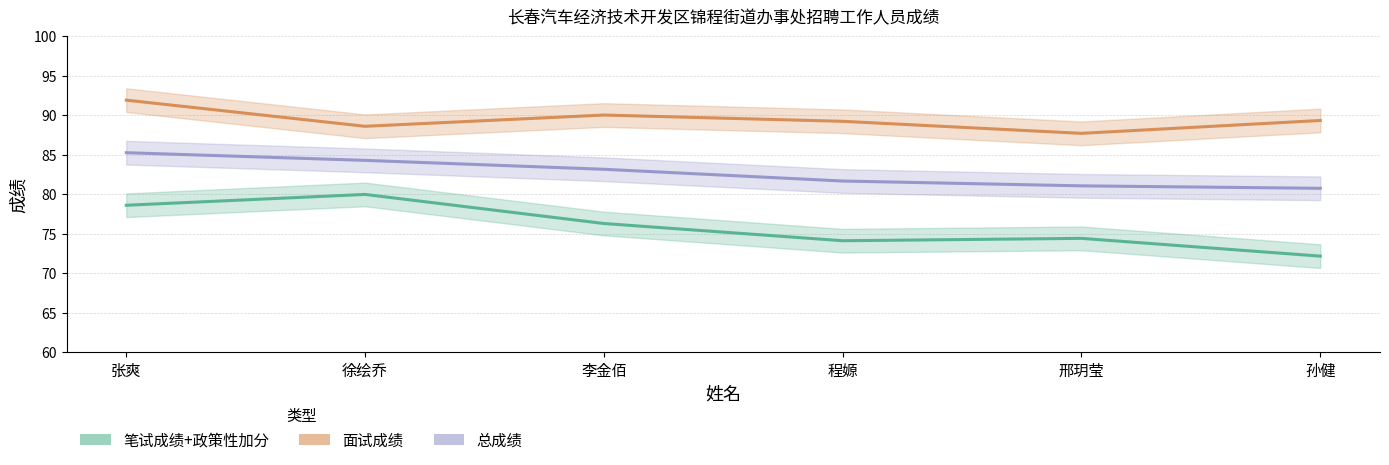

Where is 面试成绩 nearest to the value 89?

程嫄